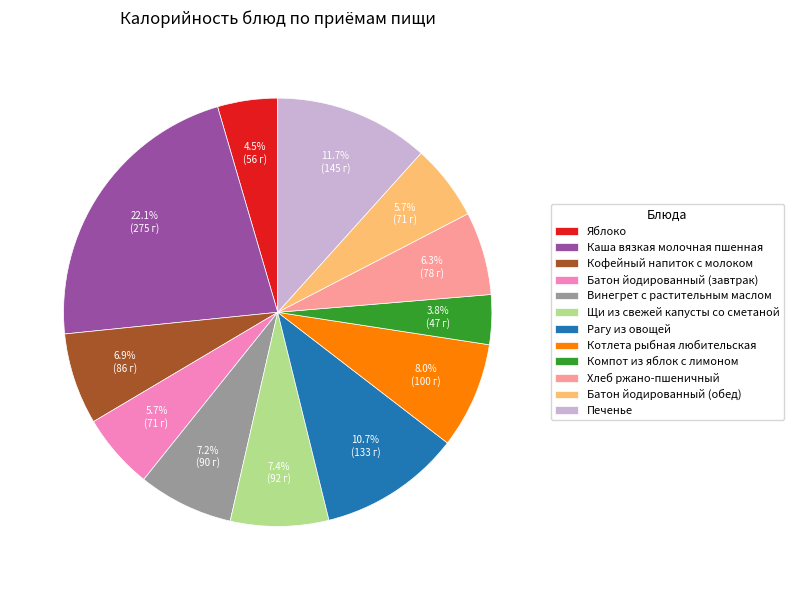

To the nearest percent, what is the difference between the Котлета рыбная любительская and Каша вязкая молочная пшенная slice percentages?

14%